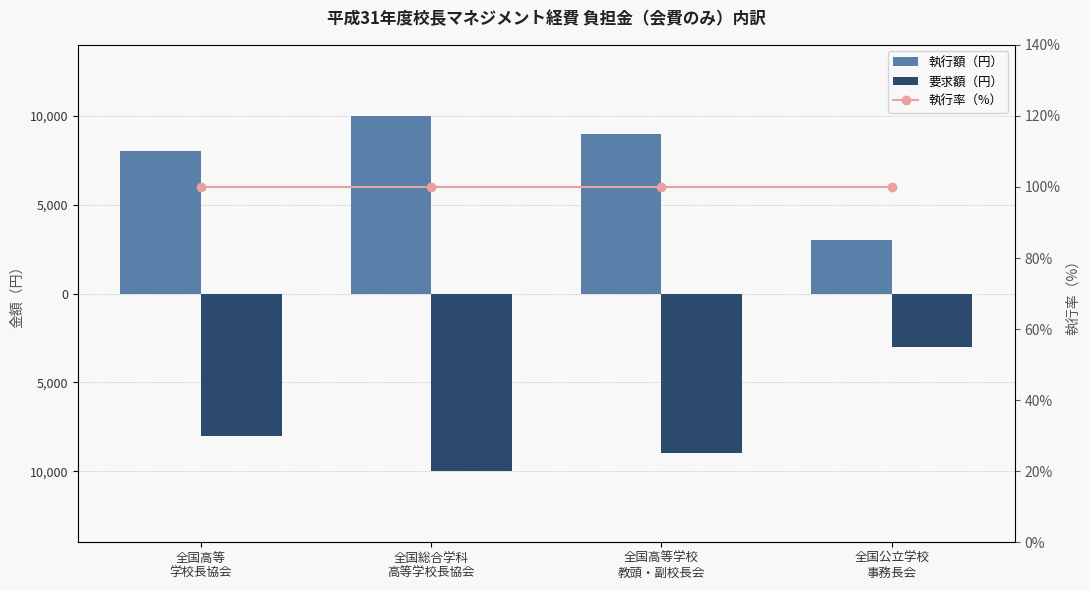

What is the label of the 2nd bar from the left?

全国総合学科
高等学校長協会